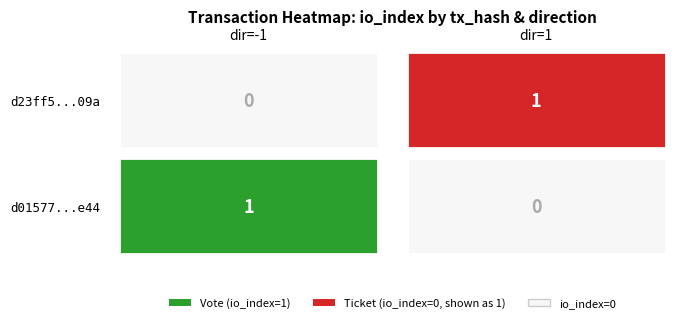

How many values in d23ff5960e8ee93e0863931afe3782a999d909a are above zero?

1